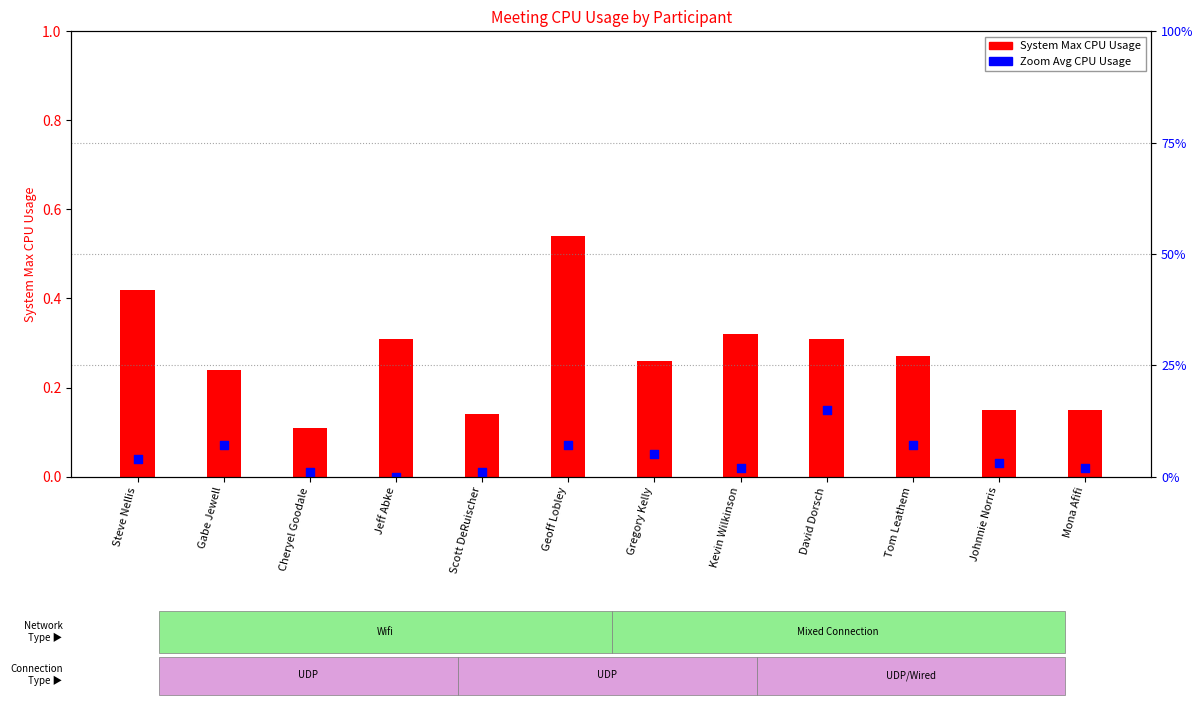

Between Cheryel Goodale and Gregory Kelly, which is larger?

Gregory Kelly